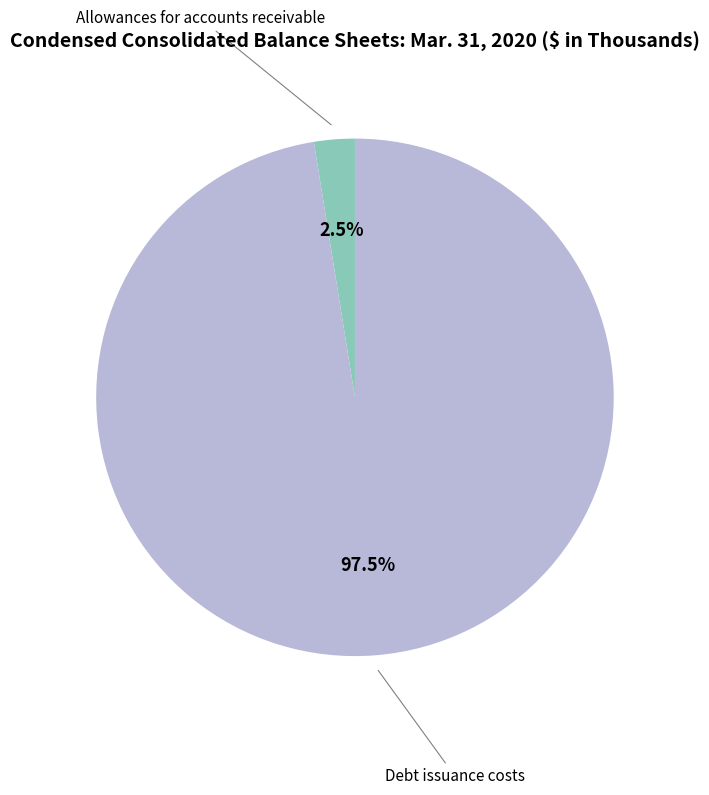

Is there any slice that represents more than half of the pie?

Yes